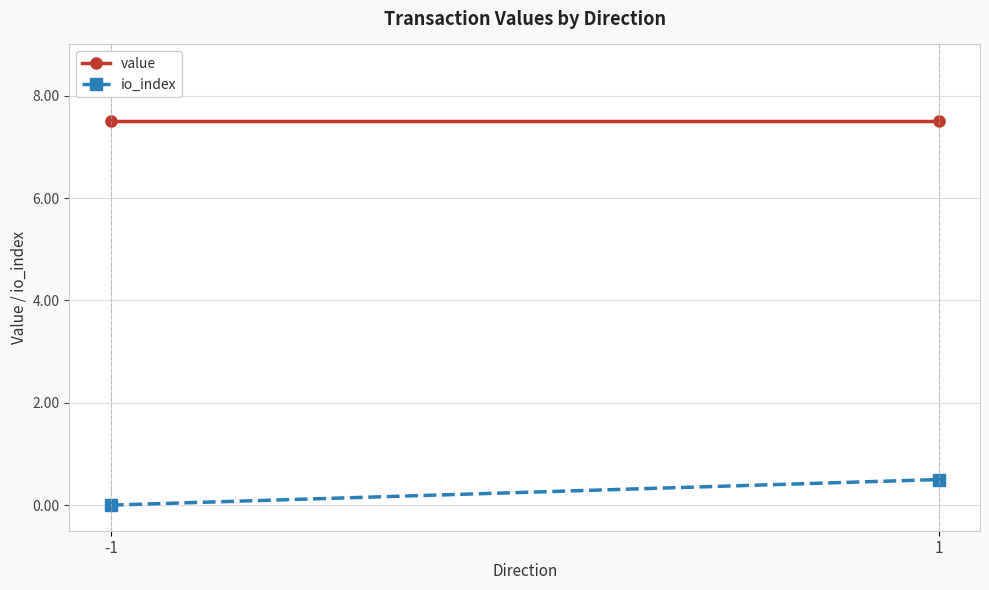

How many positive values does the io_index series have?

1